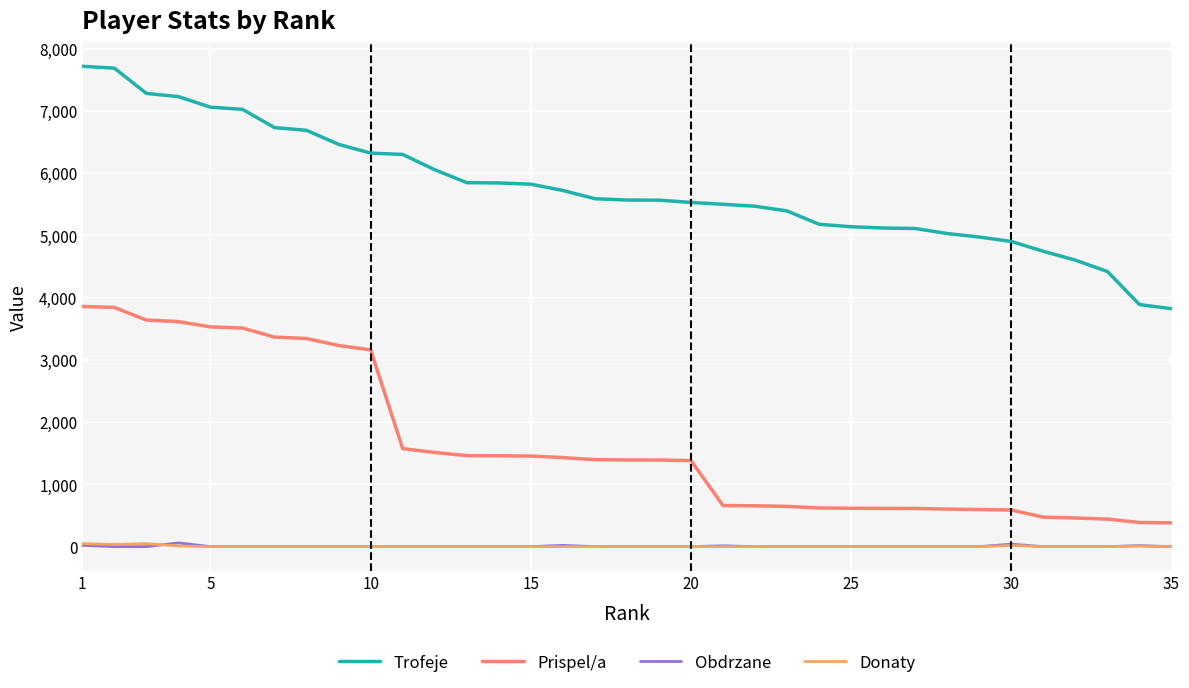

What is the greatest value displayed?

7717